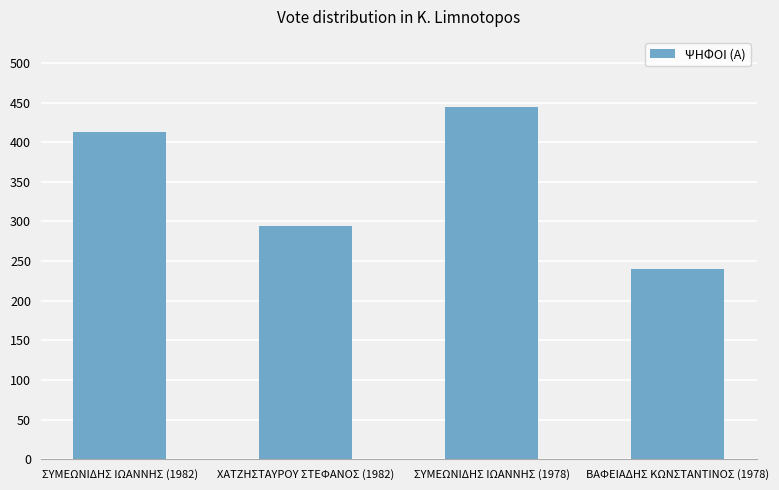

Reading right to left, list all the values displayed in this chart.

ΒΑΦΕΙΑΔΗΣ ΚΩΝΣΤΑΝΤΙΝΟΣ (1978)=240	ΣΥΜΕΩΝΙΔΗΣ ΙΩΑΝΝΗΣ (1978)=444	ΧΑΤΖΗΣΤΑΥΡΟΥ ΣΤΕΦΑΝΟΣ (1982)=294	ΣΥΜΕΩΝΙΔΗΣ ΙΩΑΝΝΗΣ (1982)=413